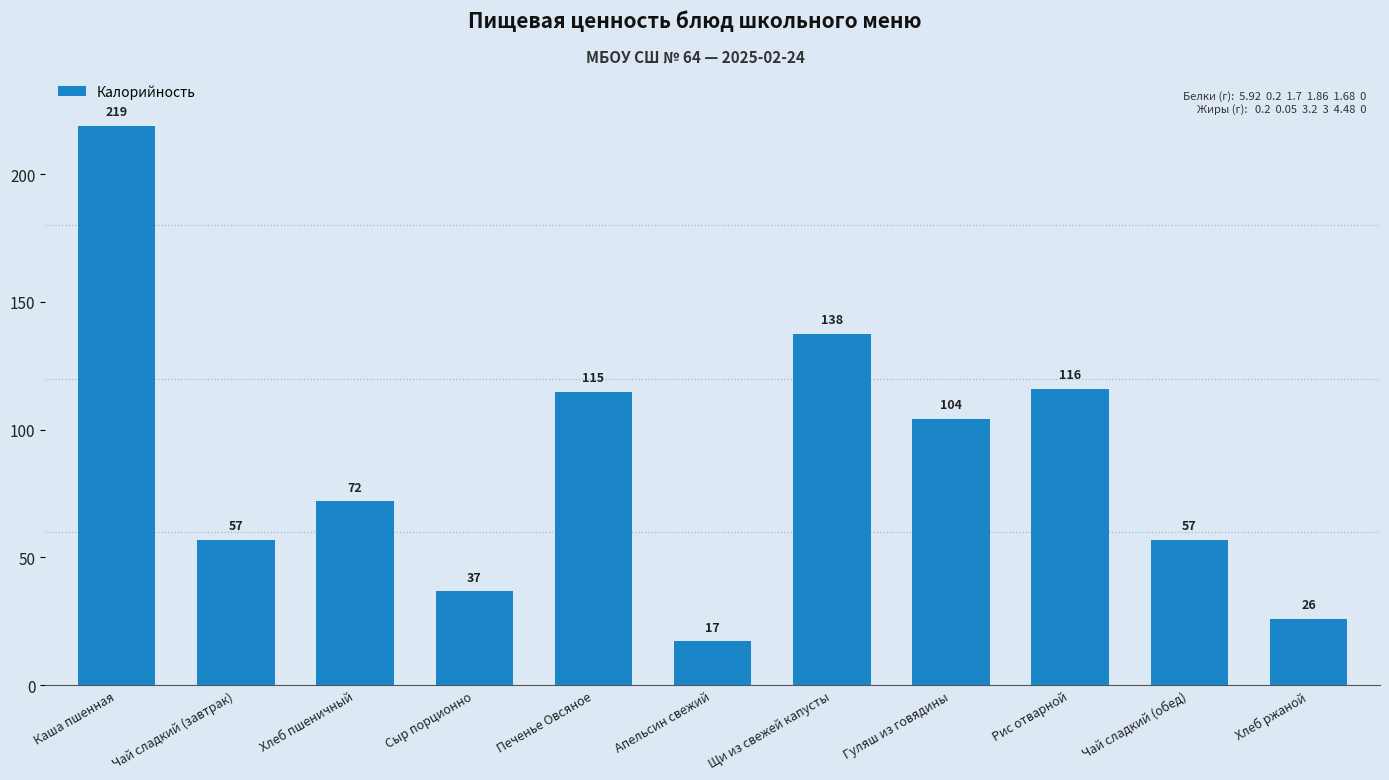

What is the value of the 10th bar from the left?

57.0